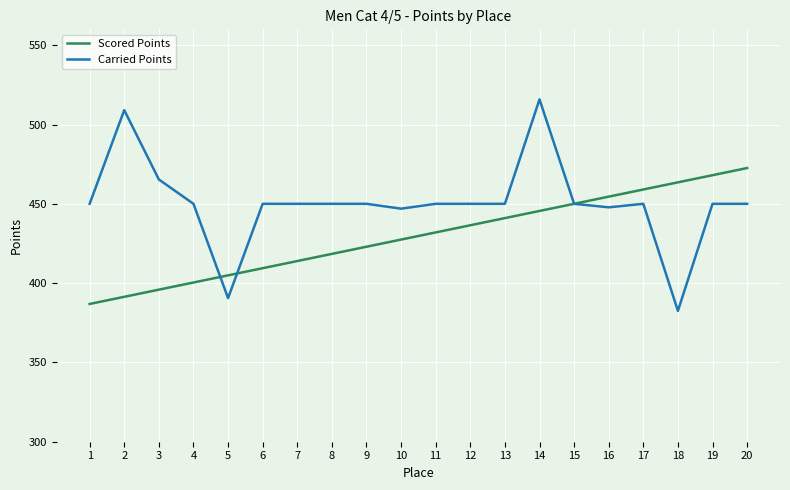

Where does the Scored Points series first go above 431?

11